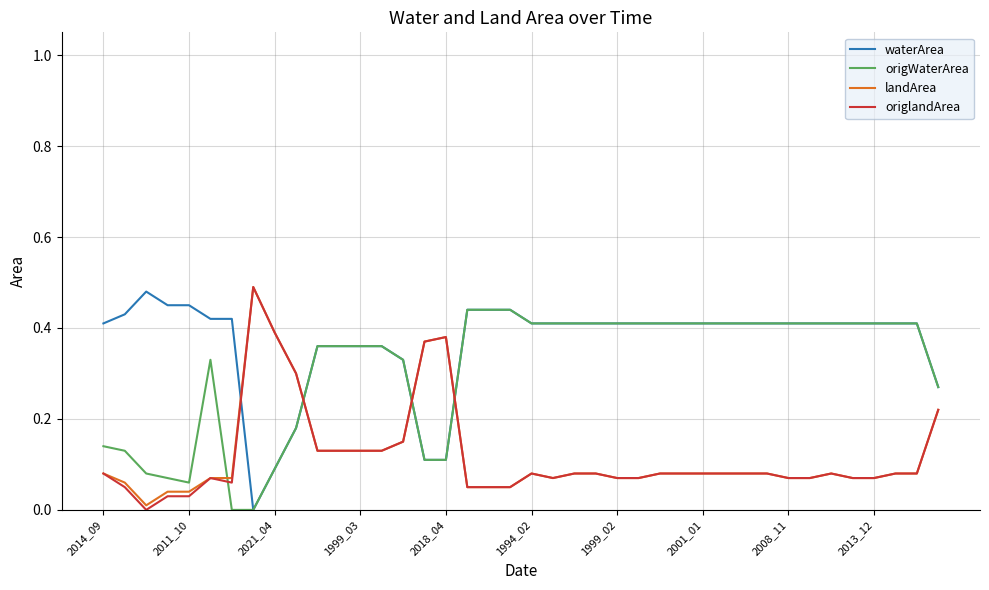

True or false: origlandArea and waterArea cross at least once.

True